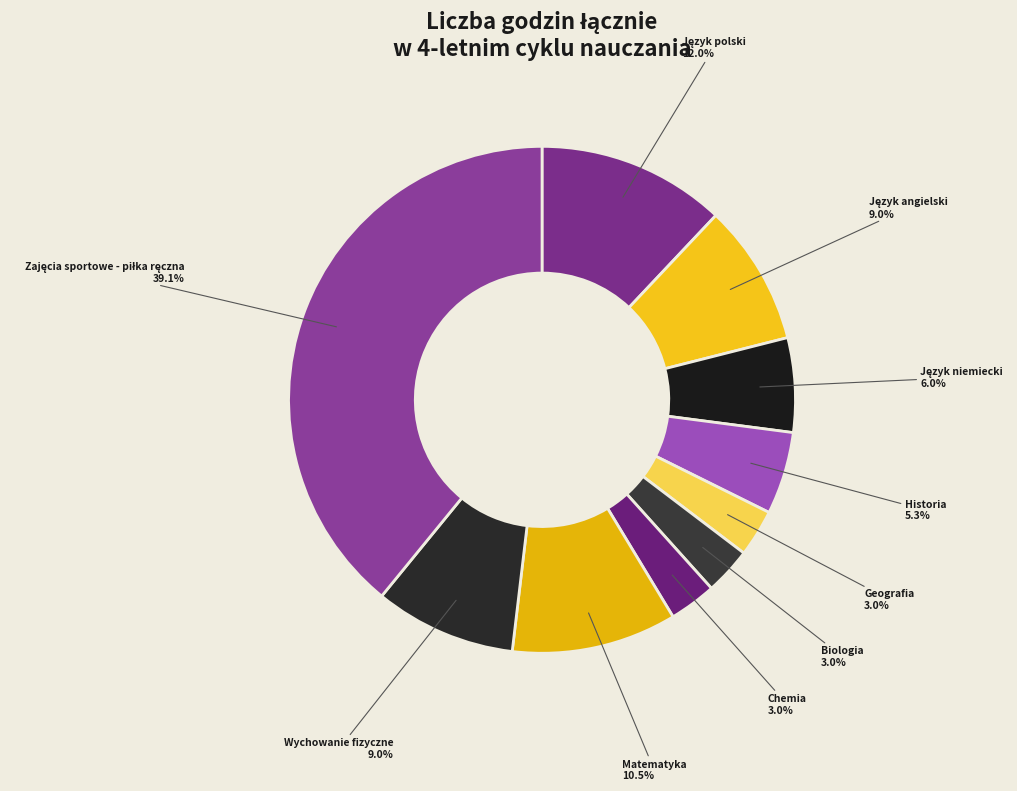

How many slices are in this pie chart?

10